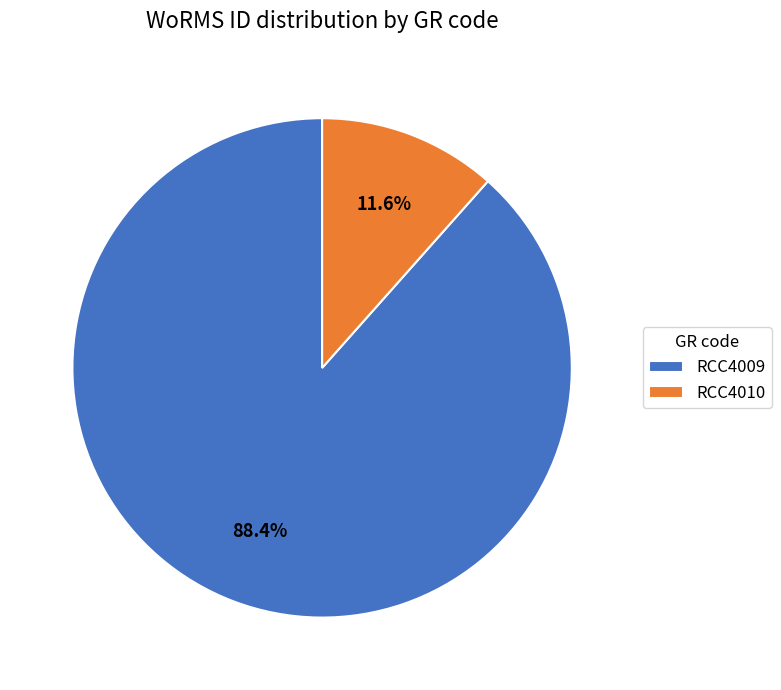

Count the number of slices in the pie.

2